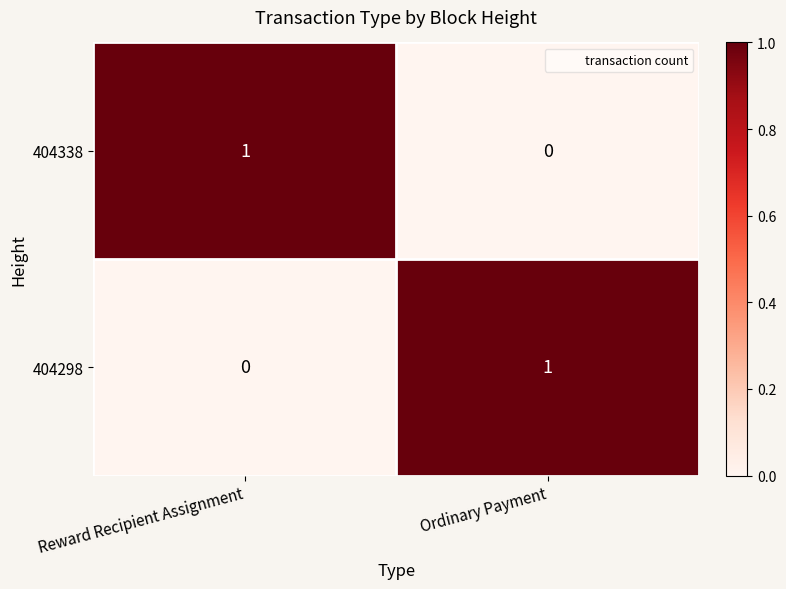

List the labels in order of 404298 value, largest first.

Ordinary Payment, Reward Recipient Assignment